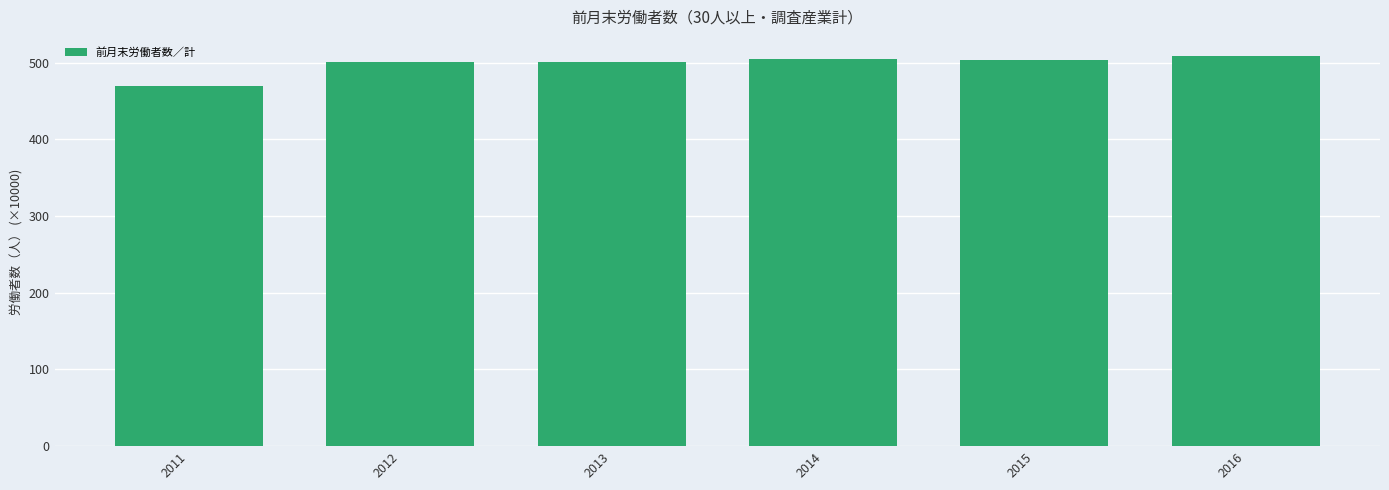

How many series are shown in this chart?

1